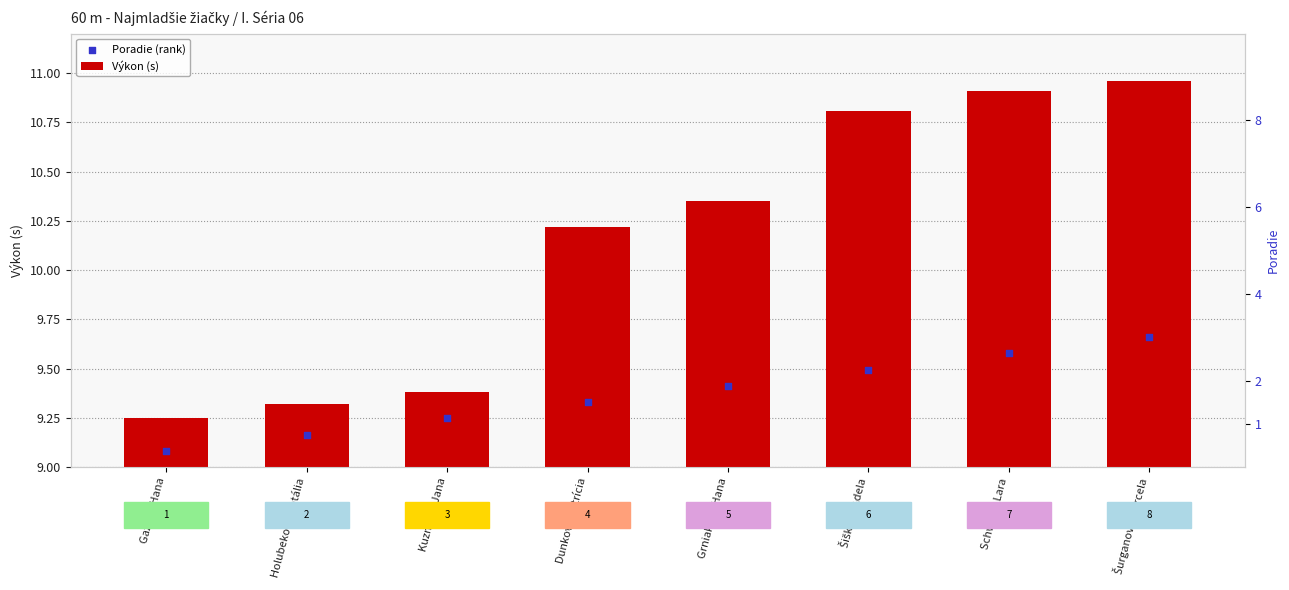

Which series has the widest spread of Y values?

Výkon (s)